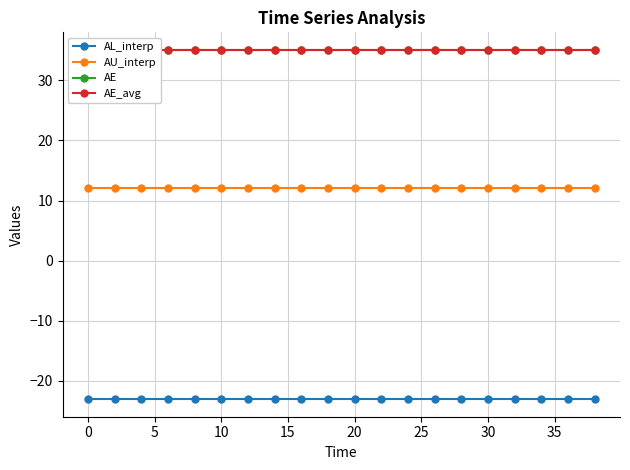

Is it true that AL_interp equals -23.1 at 10?

True